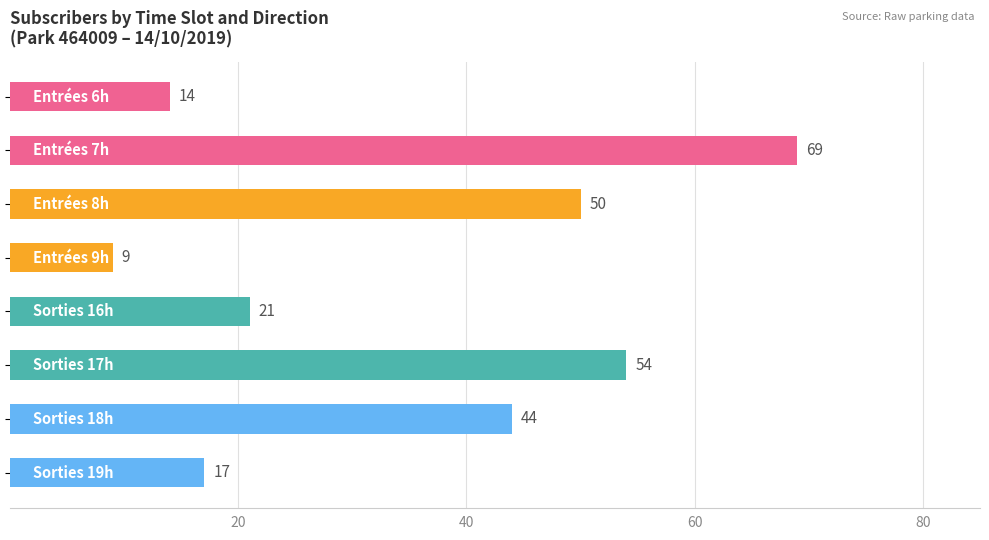

What is the maximum value shown in the chart?

69